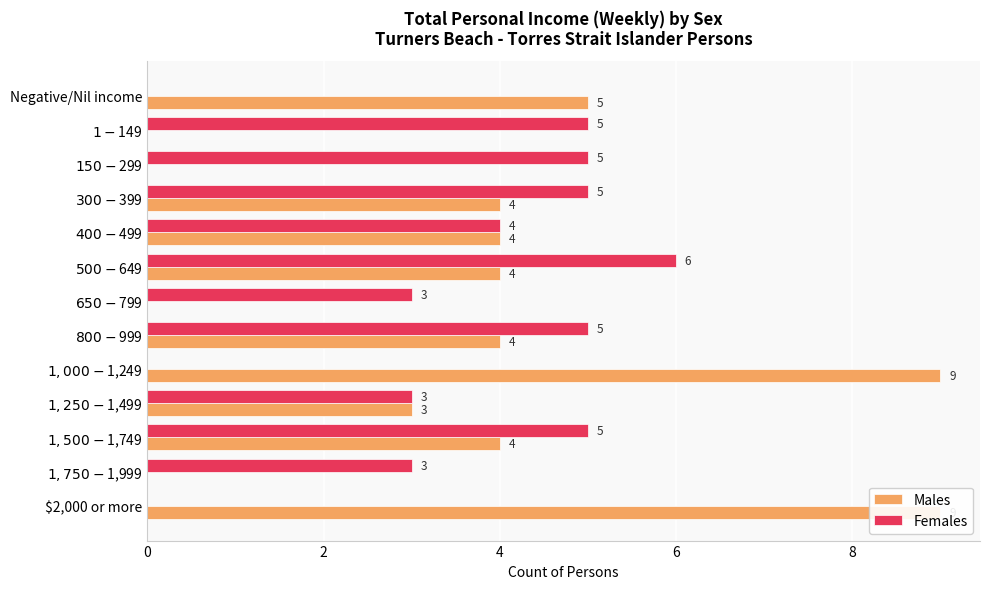

True or false: Males has a value of 3 at $1,250-$1,499.

True